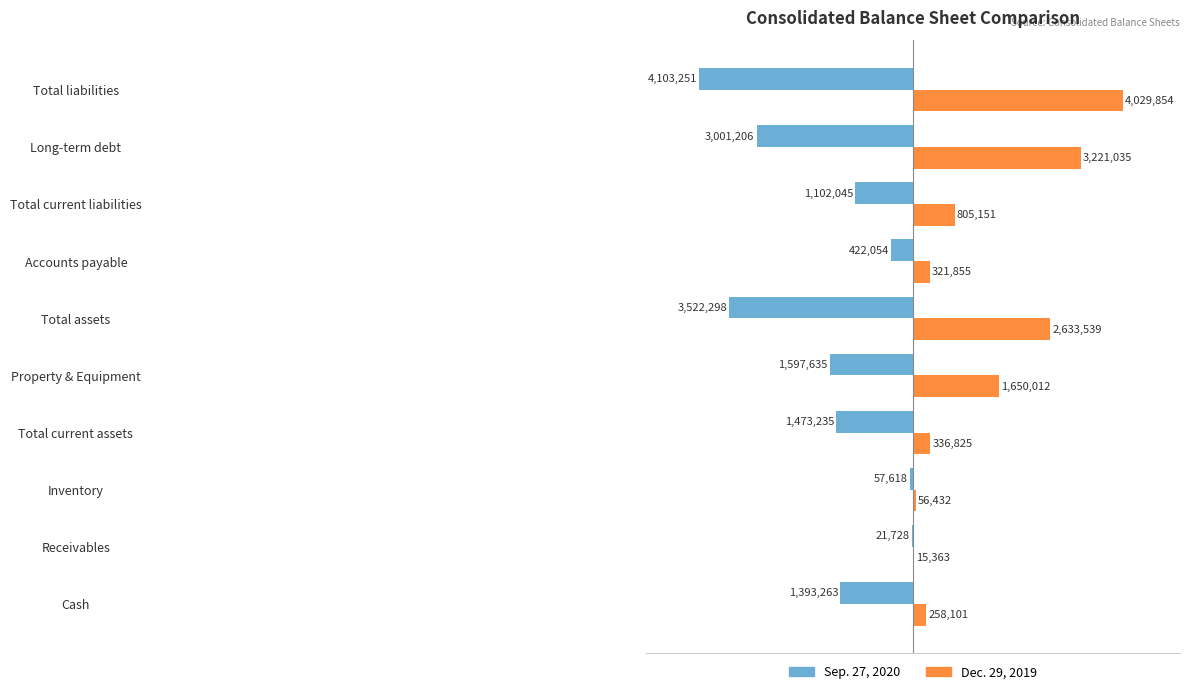

What are all the series names shown in the legend?

Sep. 27, 2020, Dec. 29, 2019